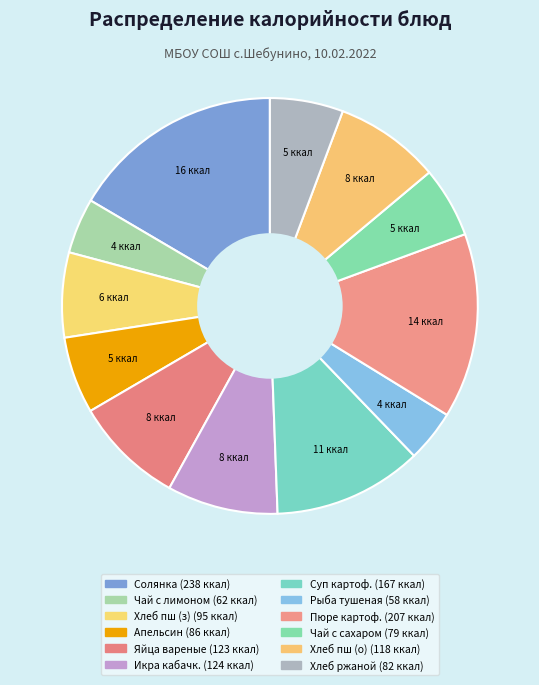

How many segments does this pie chart have?

12